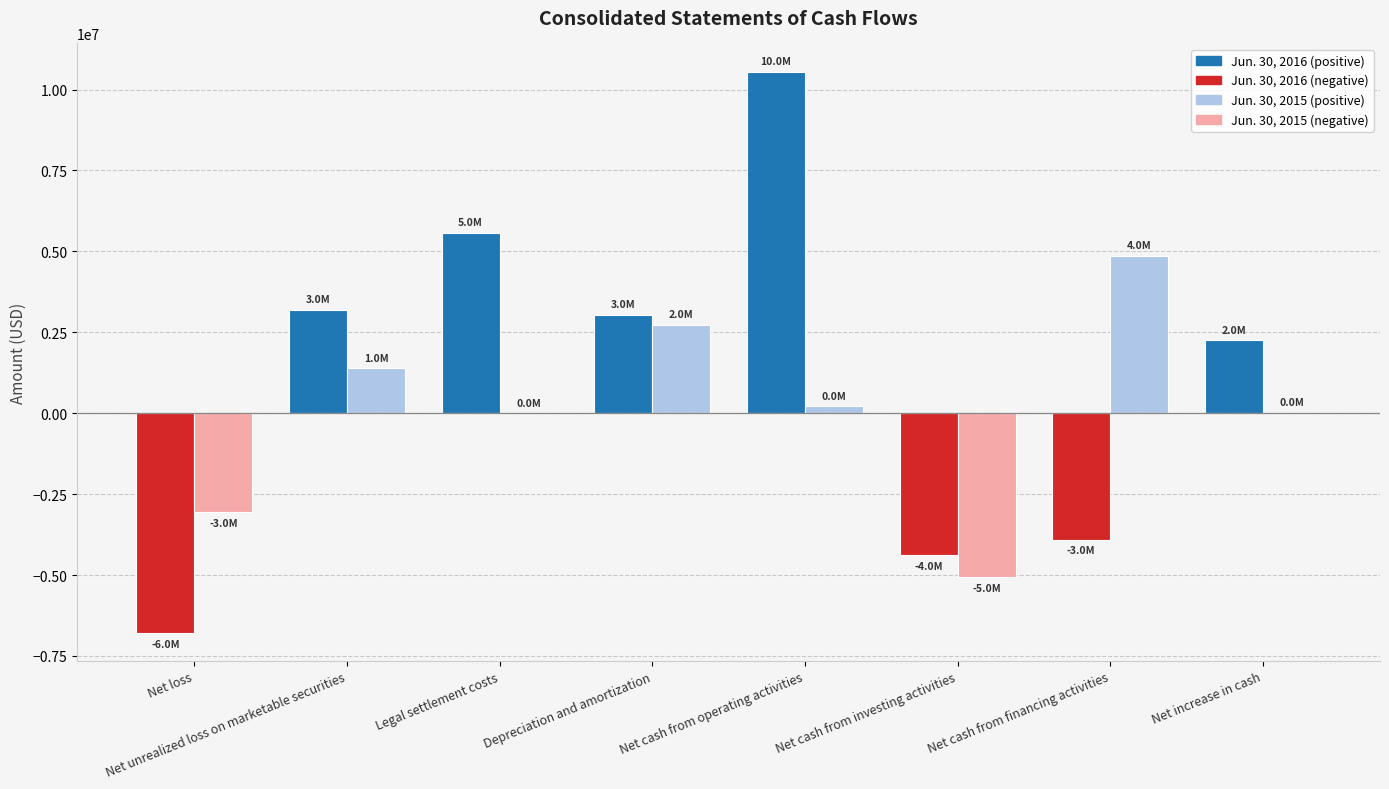

At which category is the sum across all series the highest?

Net cash from operating activities